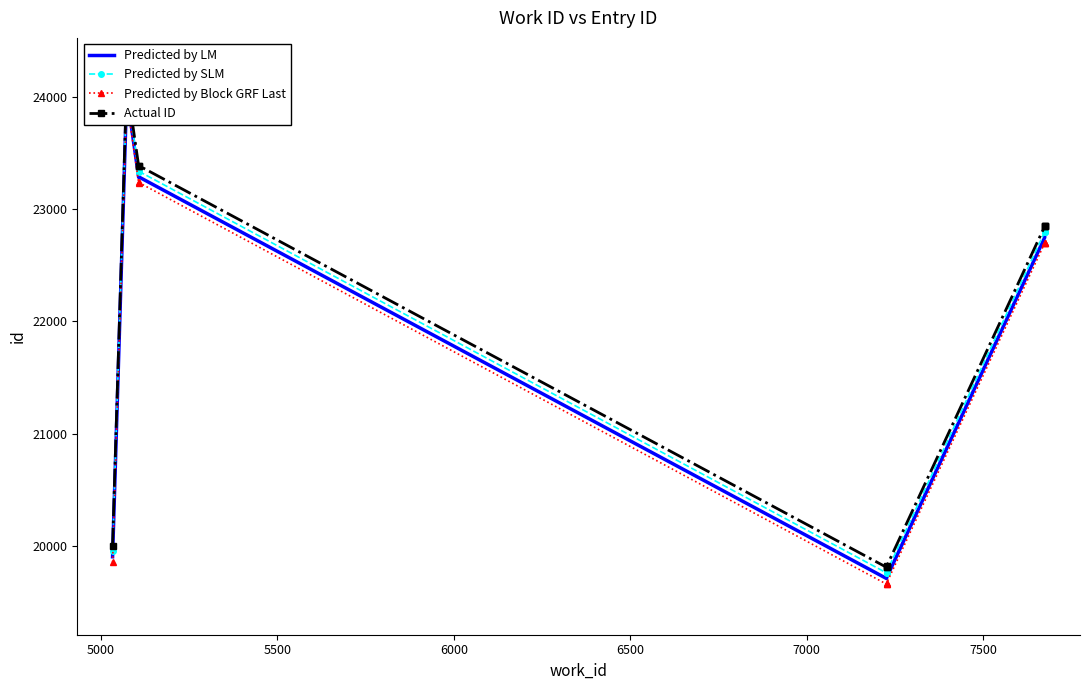

What is the difference between the second highest and second lowest values in the Predicted by Block GRF Last series?

3575